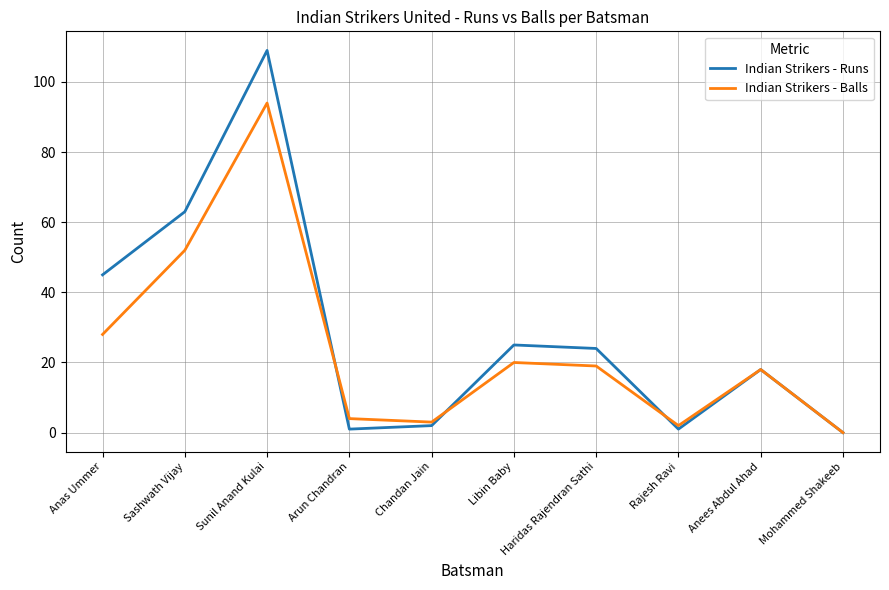

Between which two adjacent categories do Indian Strikers - Balls and Indian Strikers - Runs first intersect?

Sunil Anand Kulai and Arun Chandran